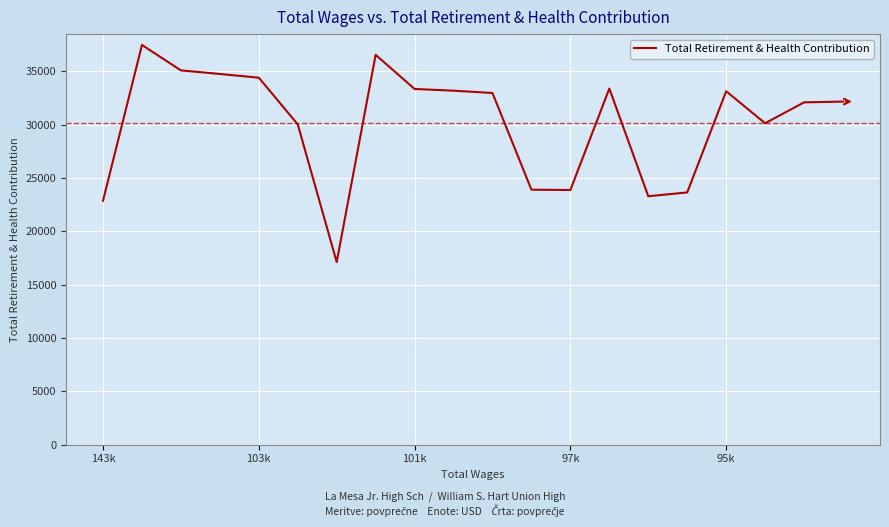

What is the maximum value shown in the chart?

37453